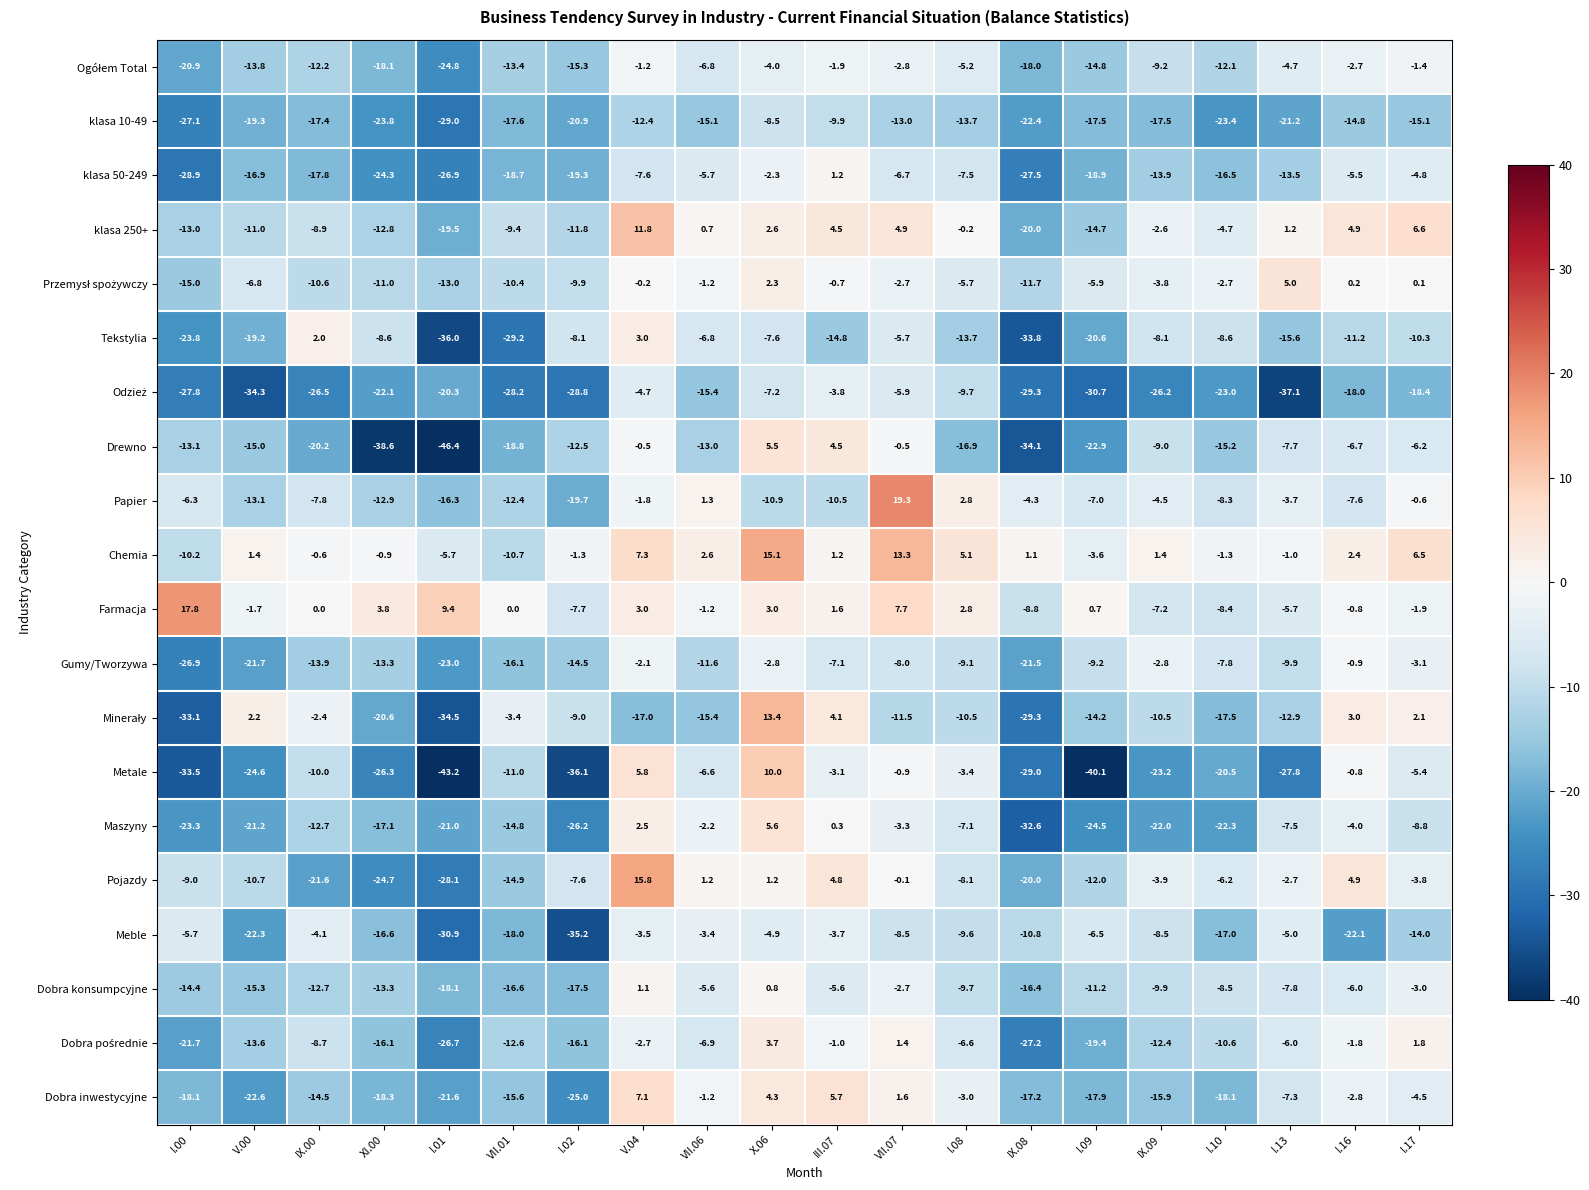

What is the total value across all series at I.01?

-475.6